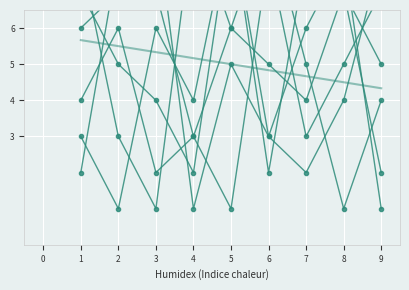

How many data points in col_4 are less than 5?

4